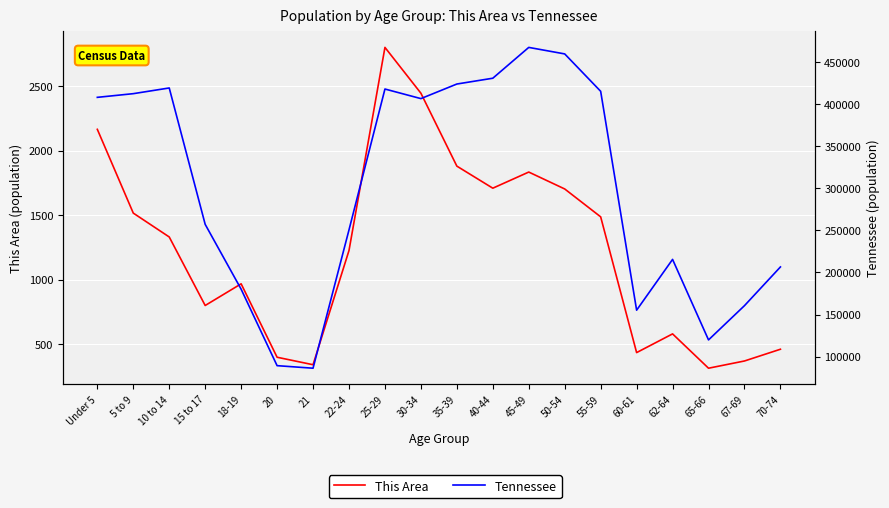

How many lines are shown in the chart?

2